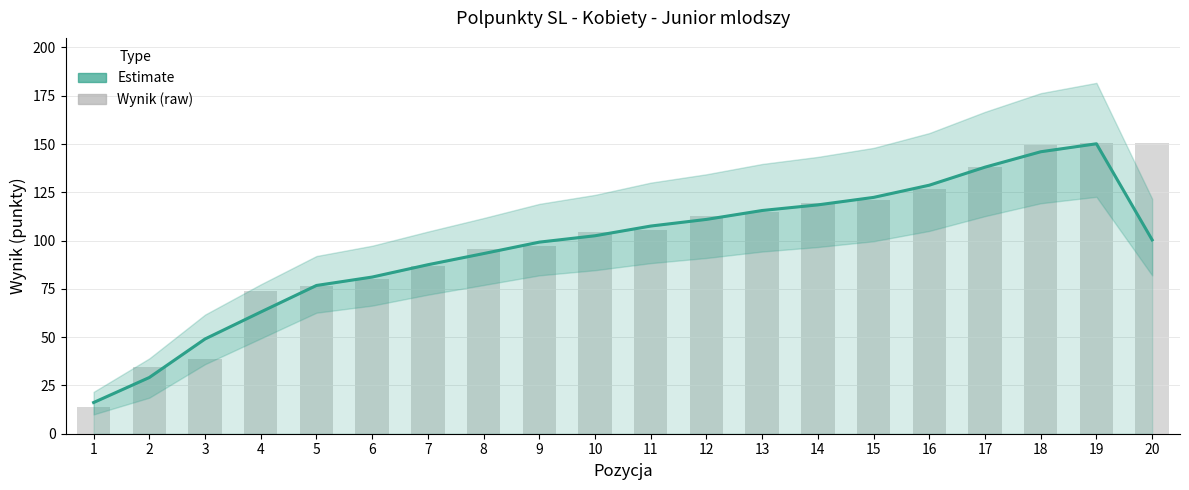

What is the change in value from 3 to 14?

+69.4